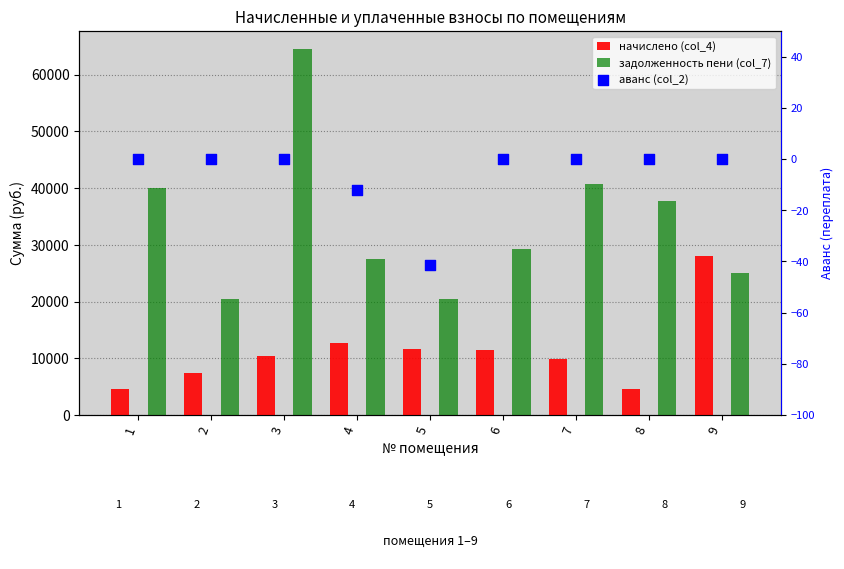

Which series has the largest total across all categories?

задолженность пени (col_7)